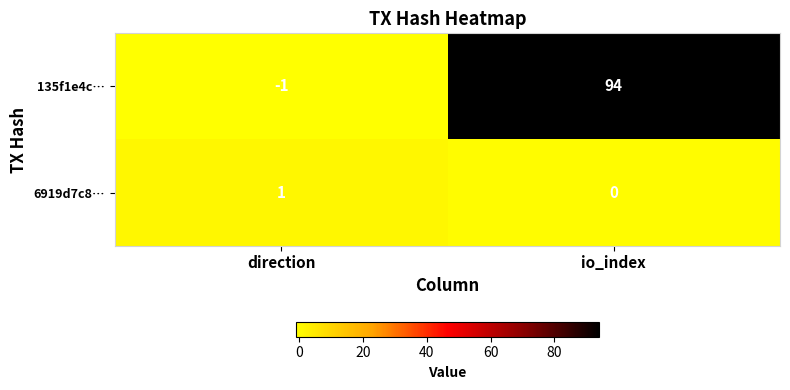

What is the total value across all series at io_index?

94